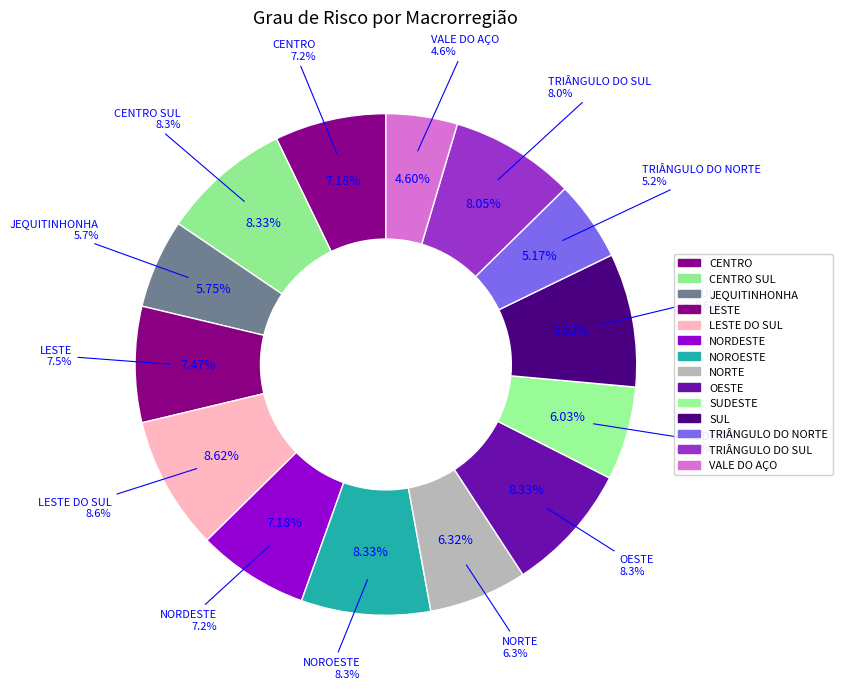

Is NORDESTE the majority of the pie?

No